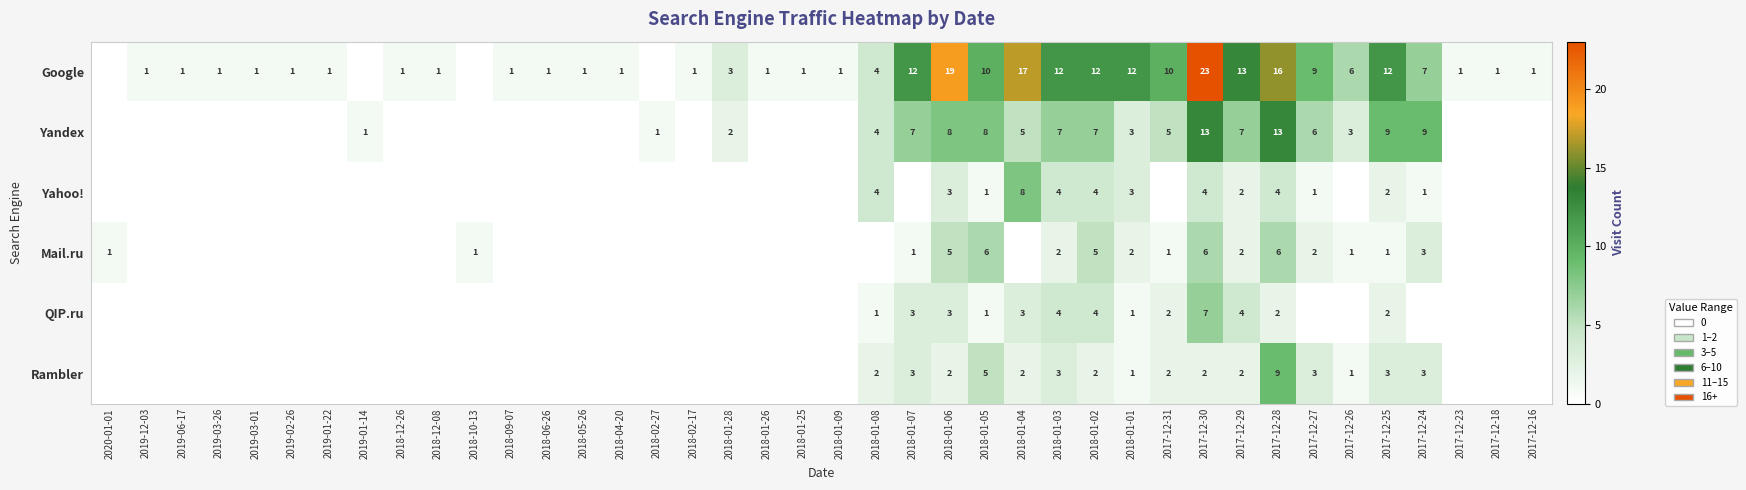

The Yahoo! series shows 7 at 2017-12-28. True or false?

False